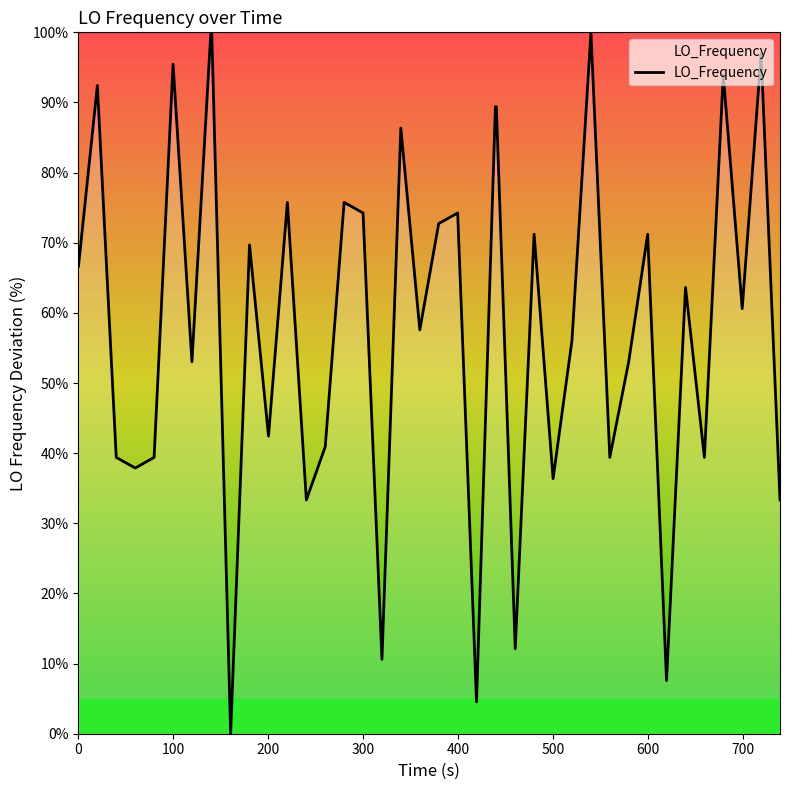

What is the difference between the maximum and minimum values?

100.0